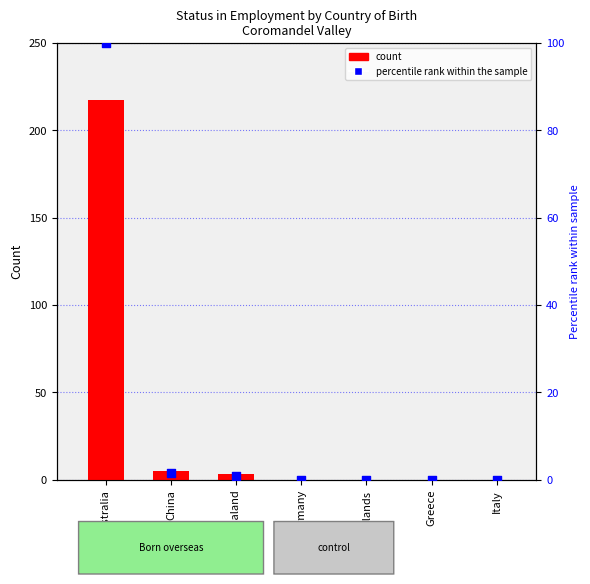

Which series contains the lowest Y value?

Employee